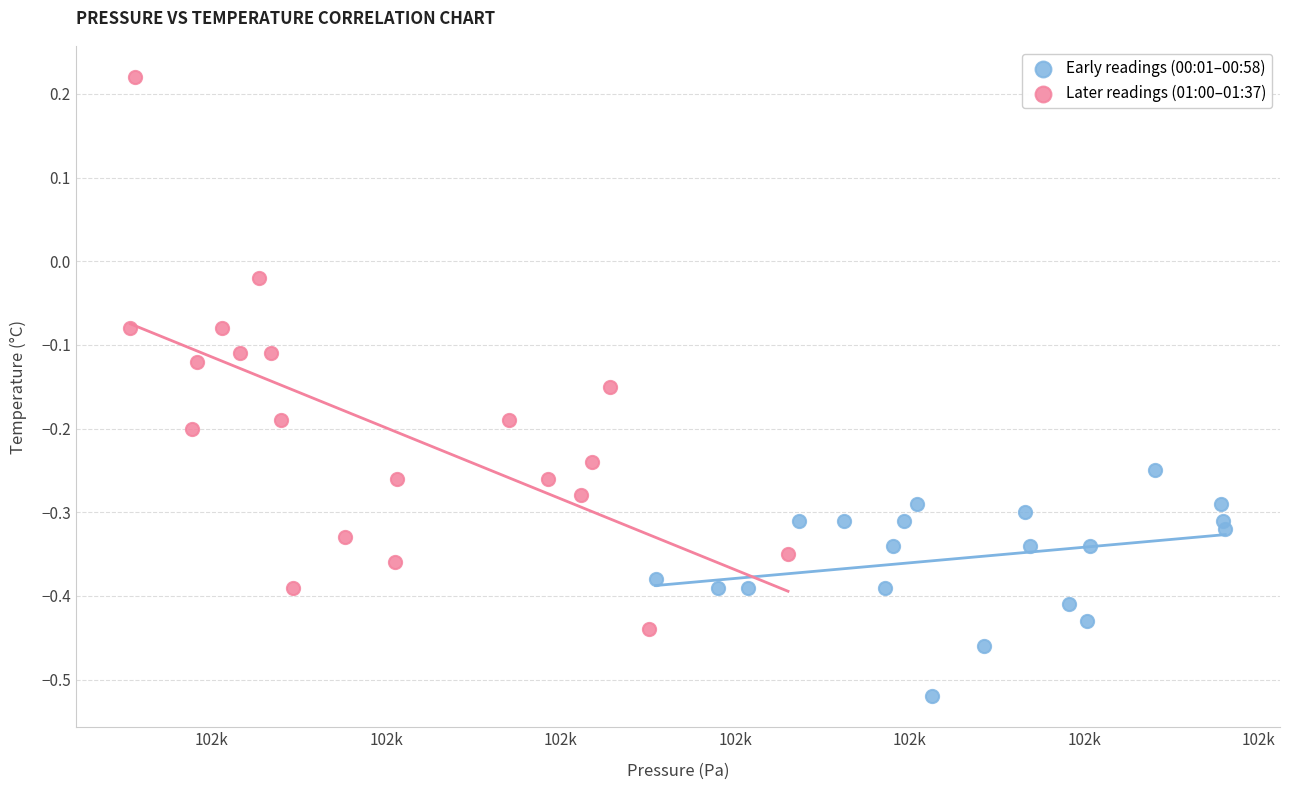

Which series reaches the maximum Y coordinate?

Later readings (01:00–01:37)